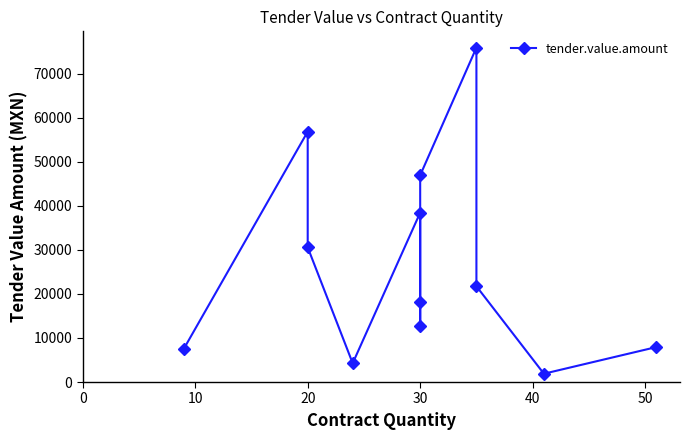

What is the smallest value displayed?

1886.0